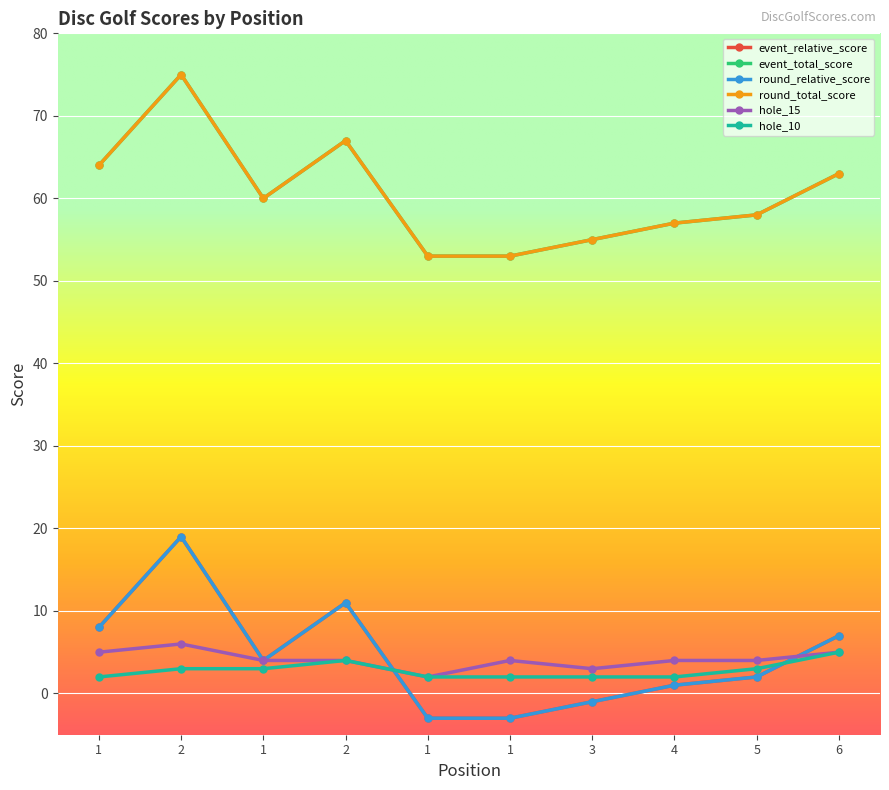

The value of hole_10 at 6 is 1. True or false?

False